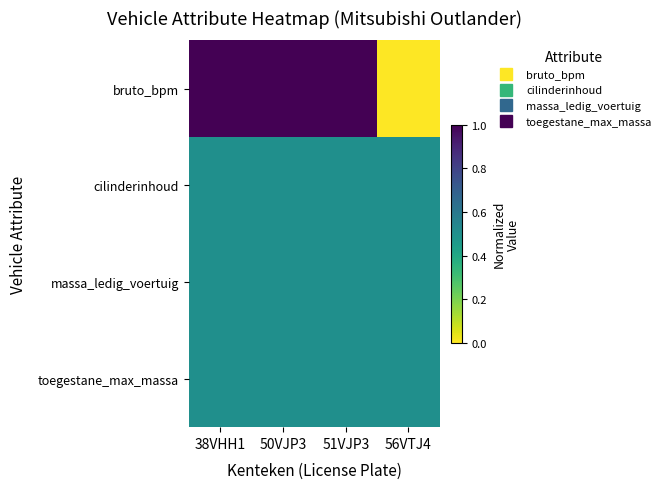

Which has a higher value, 51VJP3 or 56VTJ4?

51VJP3